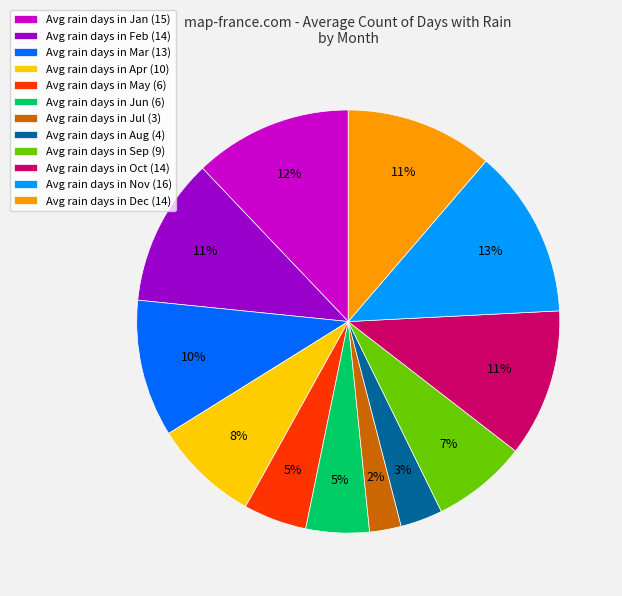

What is the ratio of the value at Avg rain days in Oct (14) to the value at Avg rain days in Apr (10)?

1.4